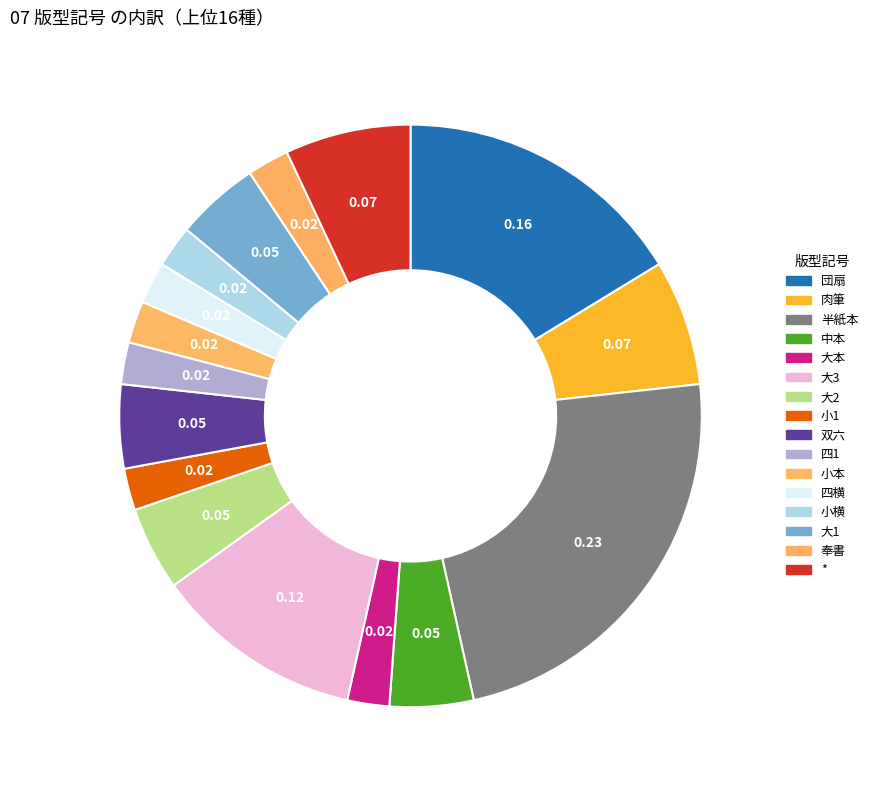

What is the largest slice in the pie chart?

半紙本